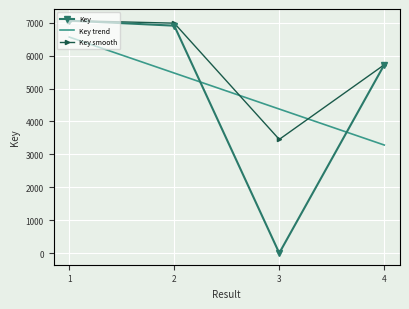

What is the value of the 2nd point from the left?

6911